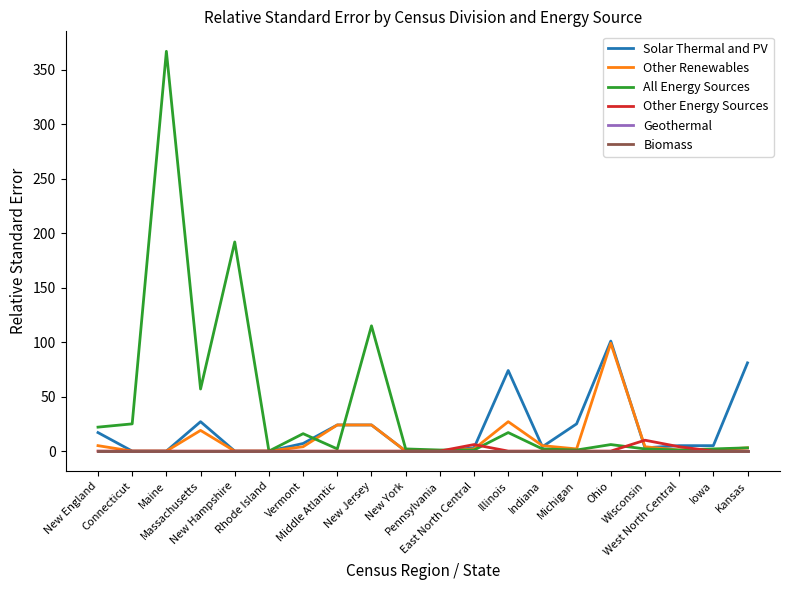

Does the chart display data point markers on the line(s)?

No